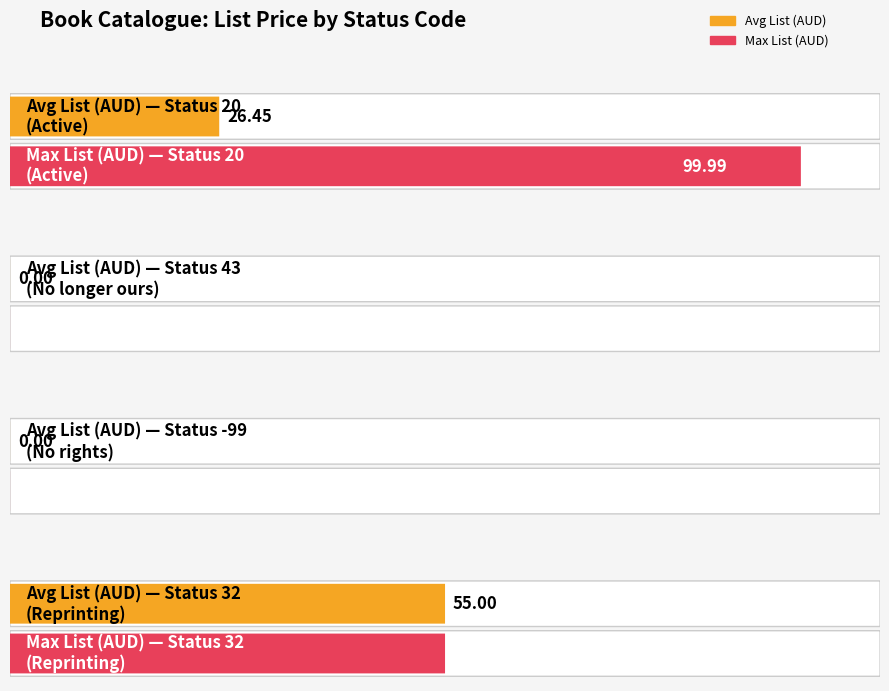

At which label does Max List (AUD) first exceed 25?

20